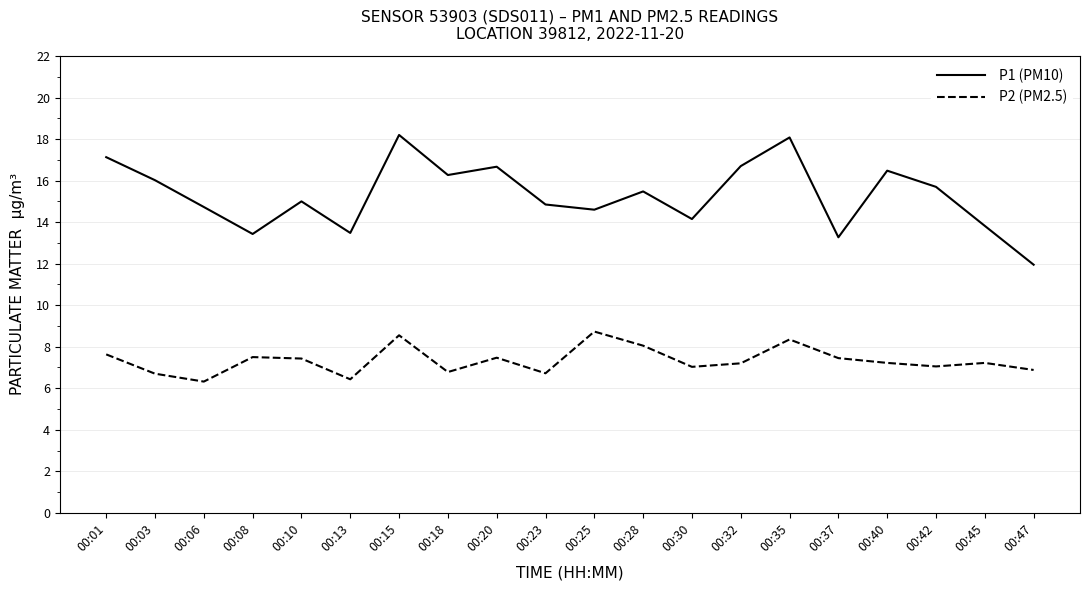

List the series in order of their peak value, highest first.

P1 (PM10), P2 (PM2.5)